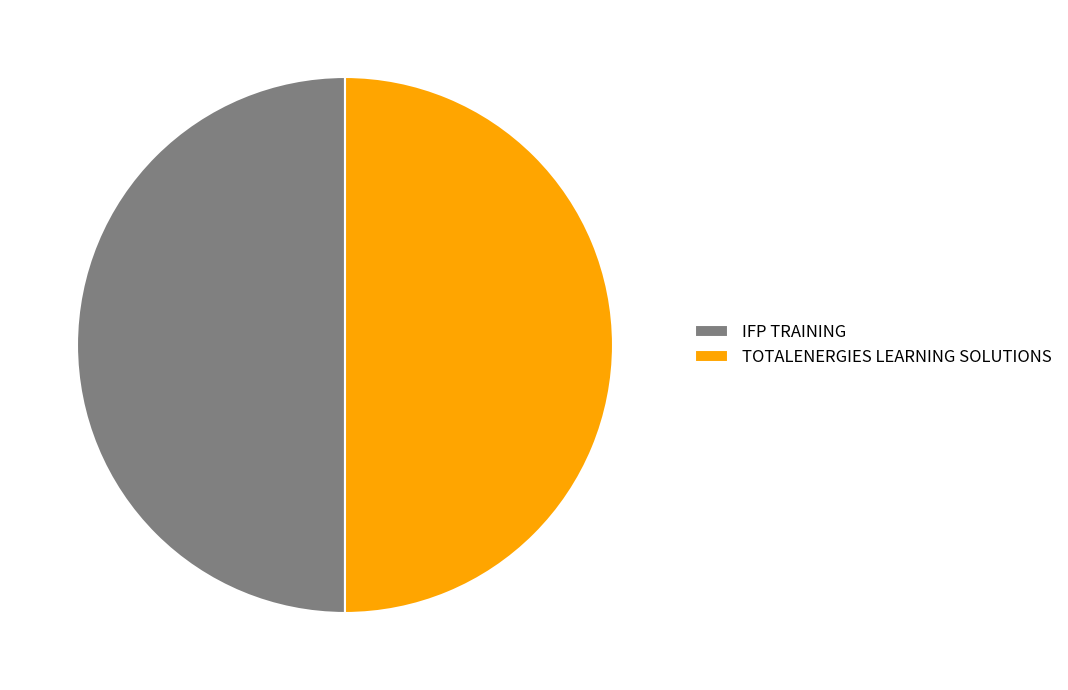

What is the ratio of the value at TOTALENERGIES LEARNING SOLUTIONS to the value at IFP TRAINING?

1.0